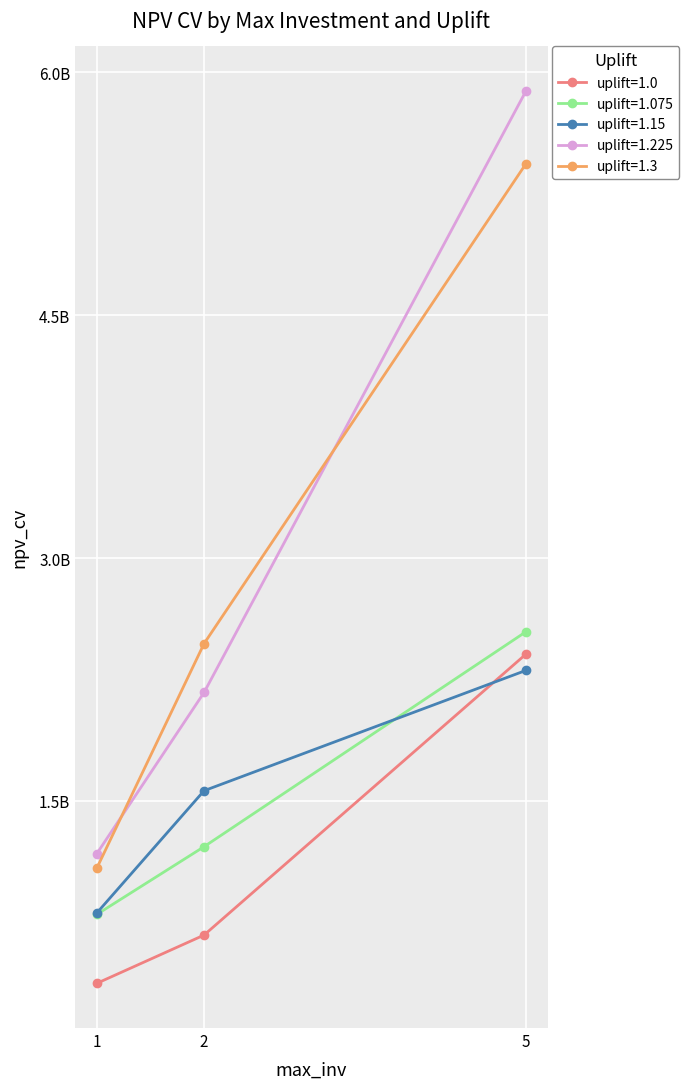

Where does the uplift=1.225 series first go above 2169853751?

2